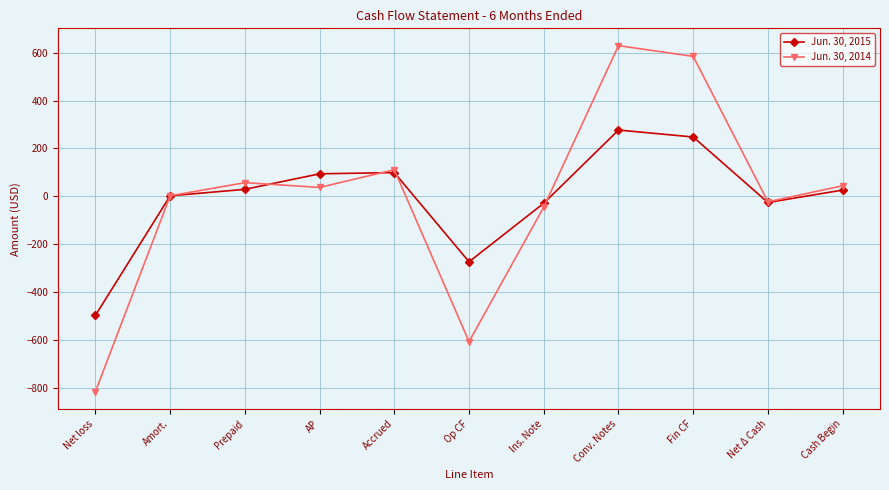

How many data points does each series have?

11